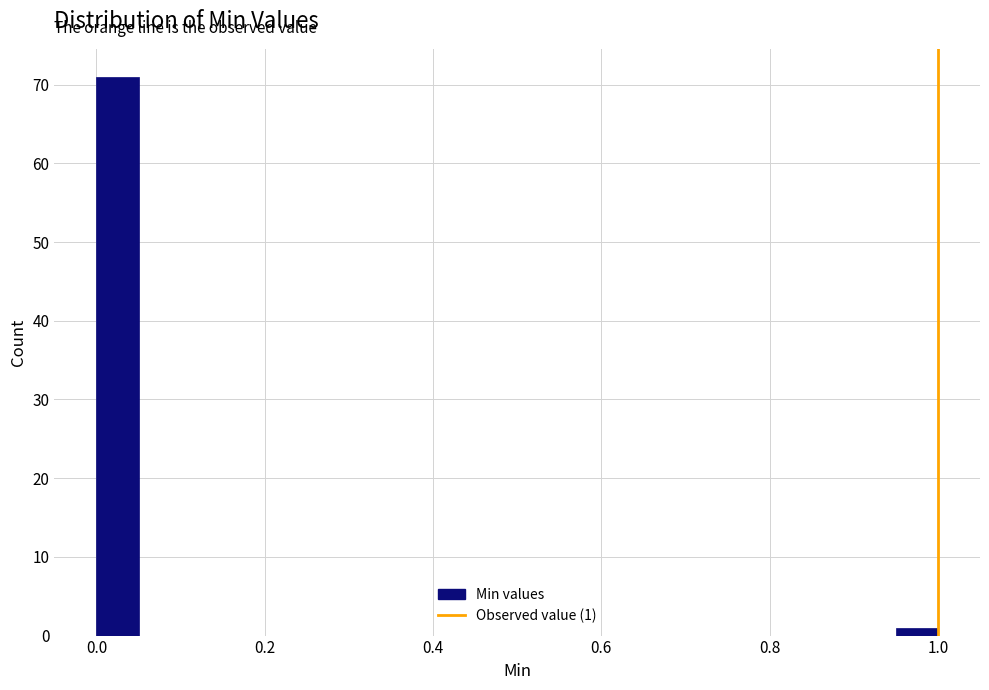

Around what value on the x-axis is the tallest bar? Give the approximate position of its centre, as read against the axis.

0.02